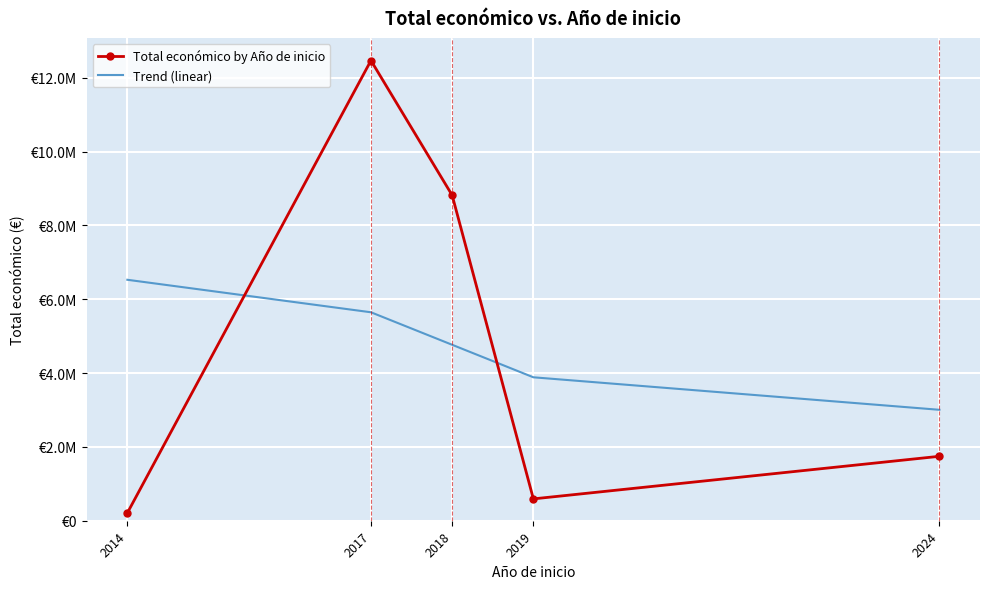

What is the lowest value of the Total económico by Año de inicio series?

210755.0